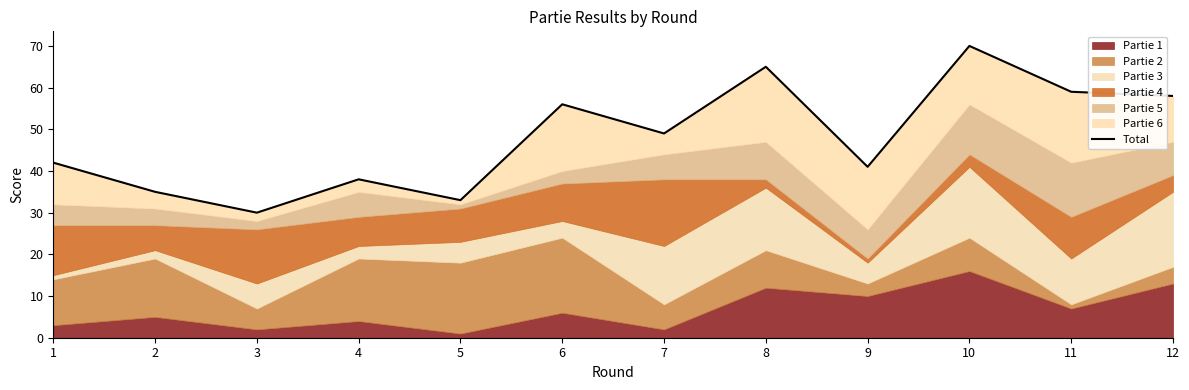

Rank the categories by value from lowest to highest.

3, 5, 2, 4, 9, 1, 7, 6, 12, 11, 8, 10